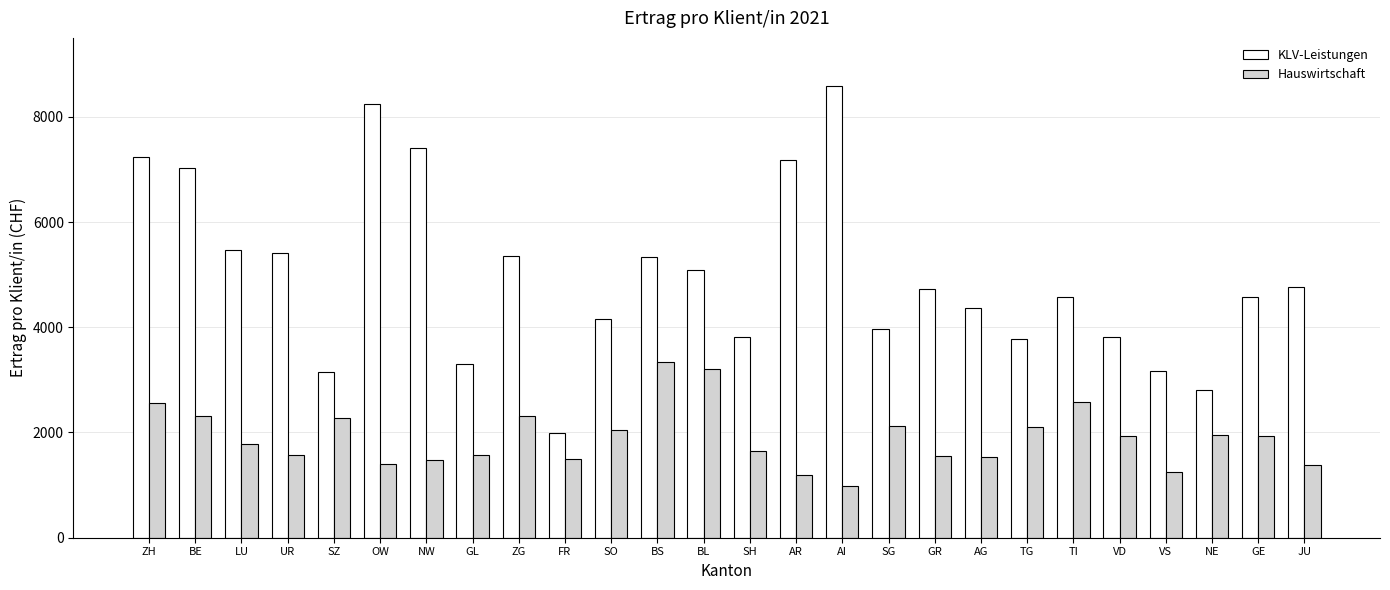

Is the value of Hauswirtschaft at ZG greater than the value of KLV-Leistungen at SO?

No